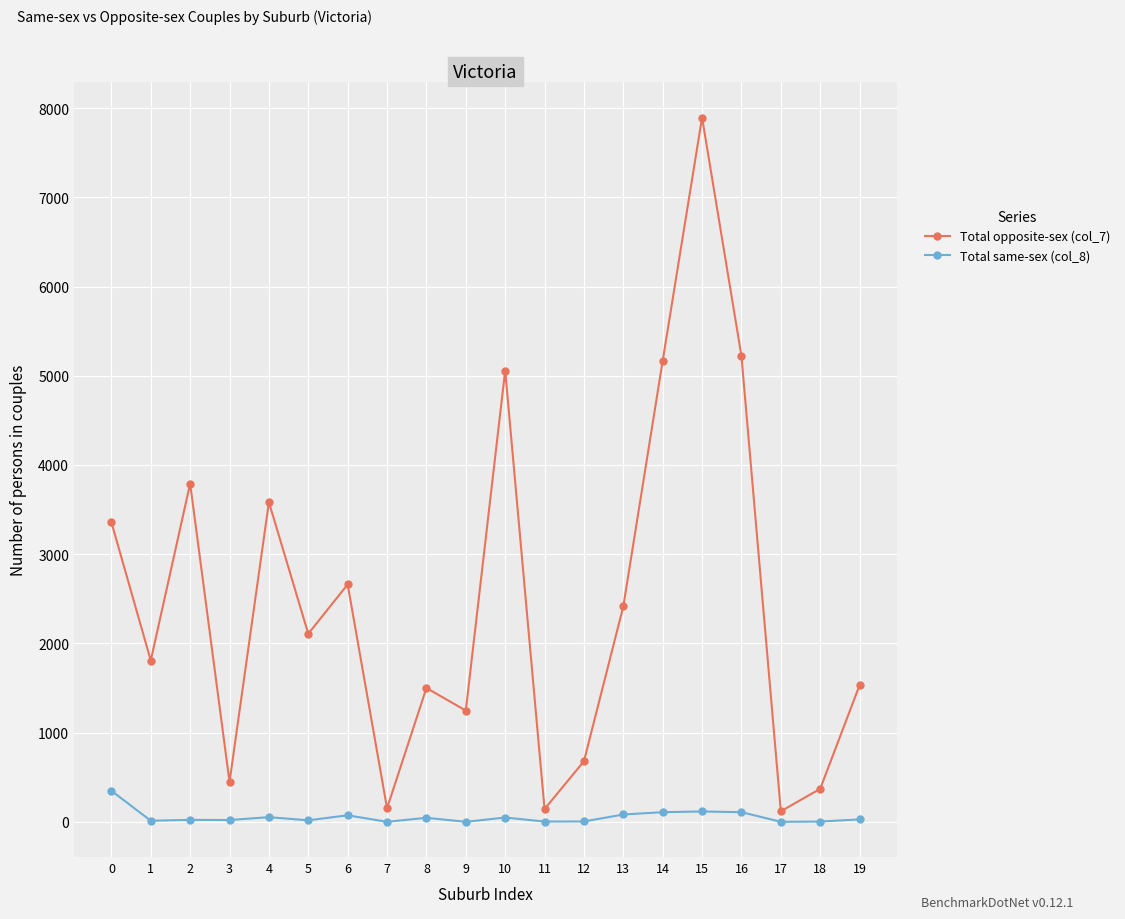

What is the total value across all series at 14?

5277